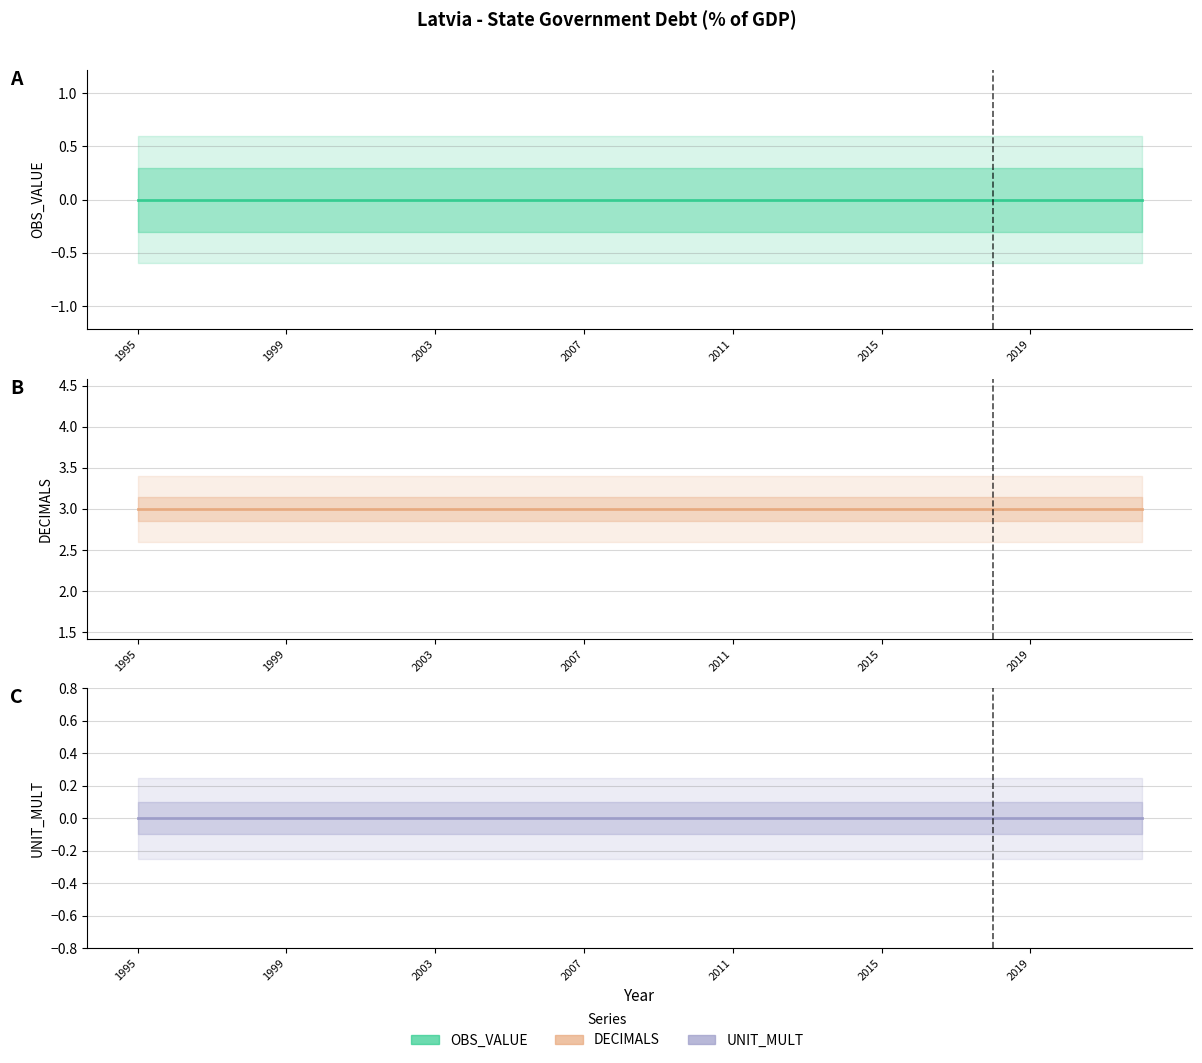

Is the value of DECIMALS at 22 greater than the value of OBS_VALUE at 15?

Yes